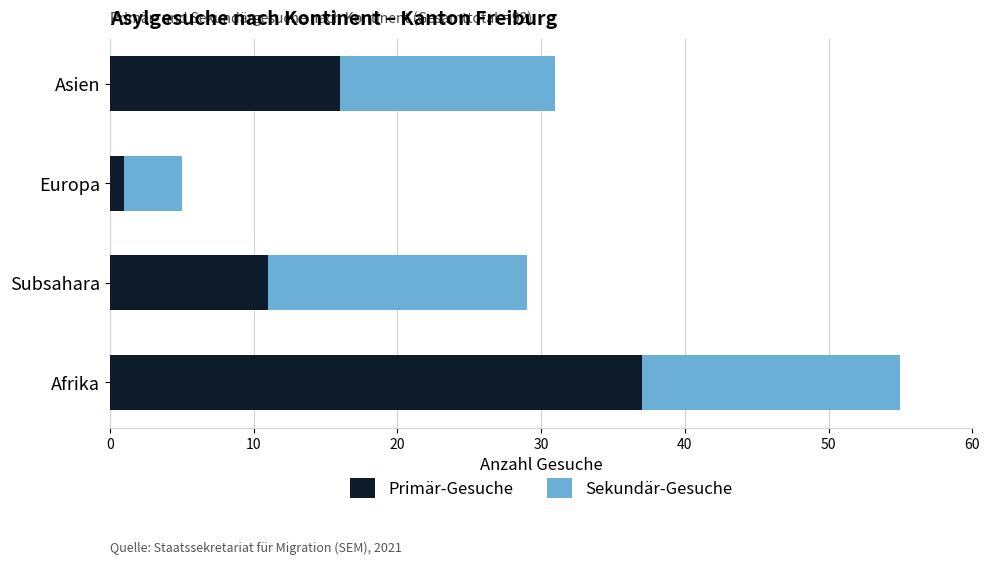

What is the total value across all series at Subsahara?

29